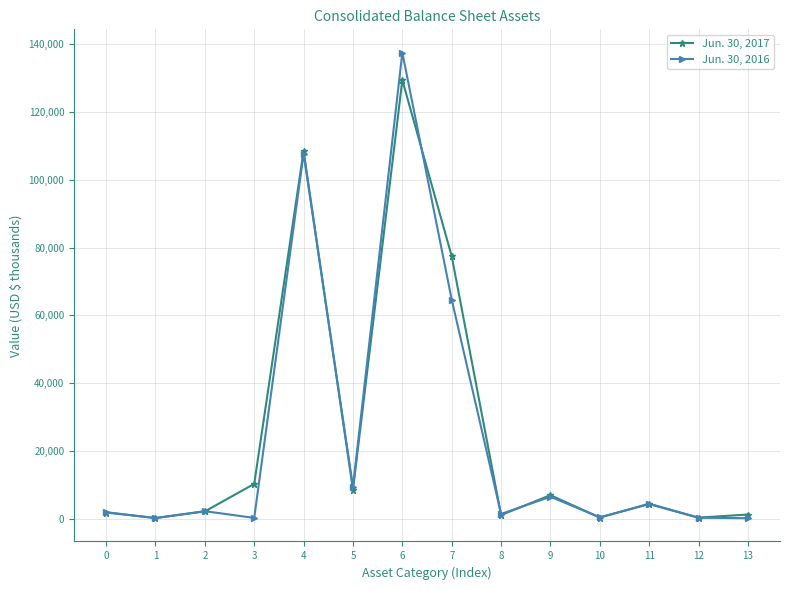

List the series in order of their peak value, highest first.

Jun. 30, 2016, Jun. 30, 2017